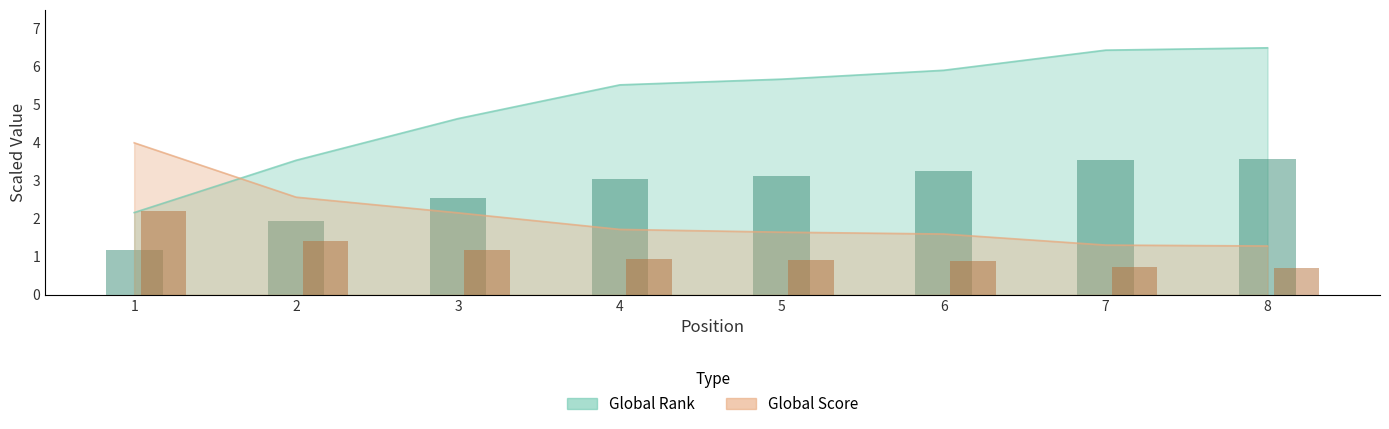

What is the value of the Global Rank bar at the 6th from the left?

5.9